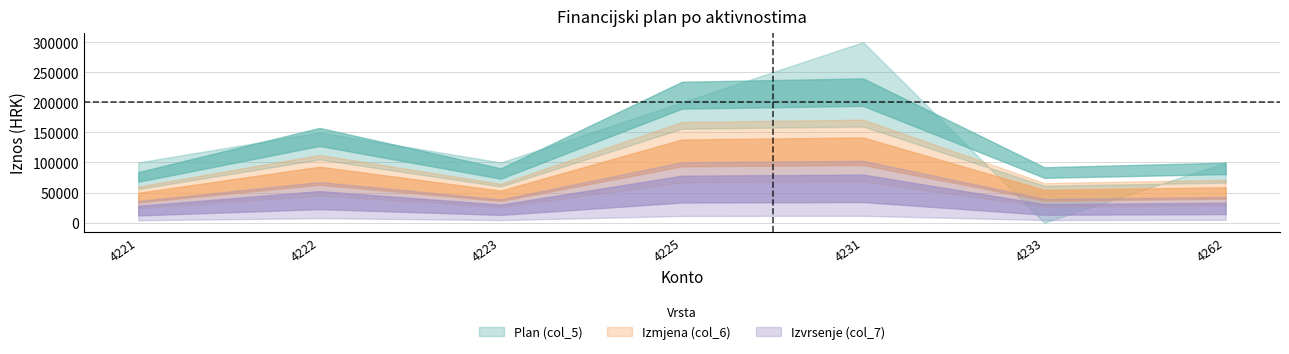

Which series has the widest spread of values?

col_5